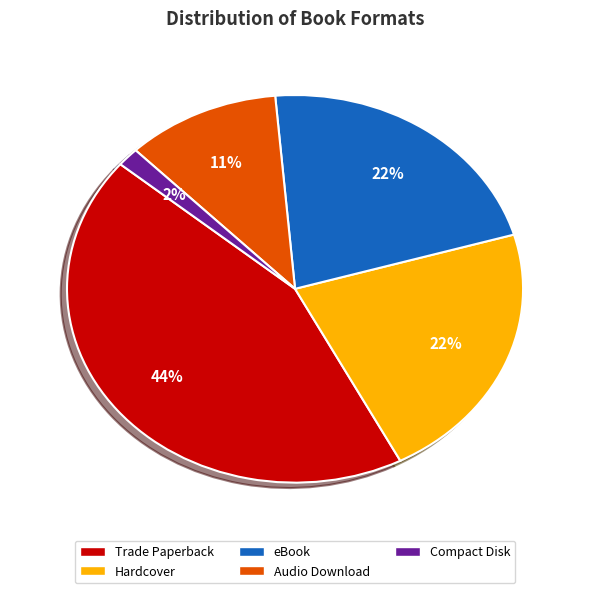

Does Hardcover account for over 50% of the chart?

No